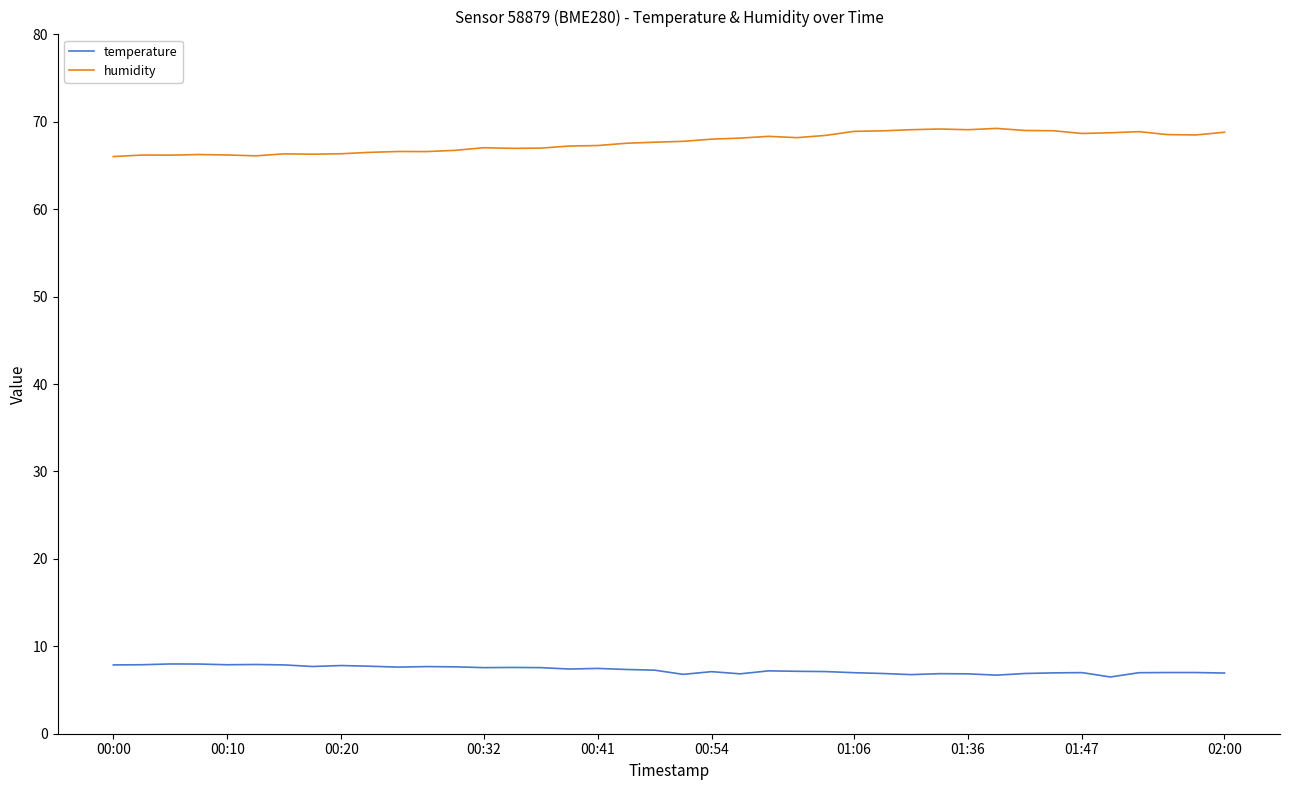

What is the lowest value of the humidity series?

66.0